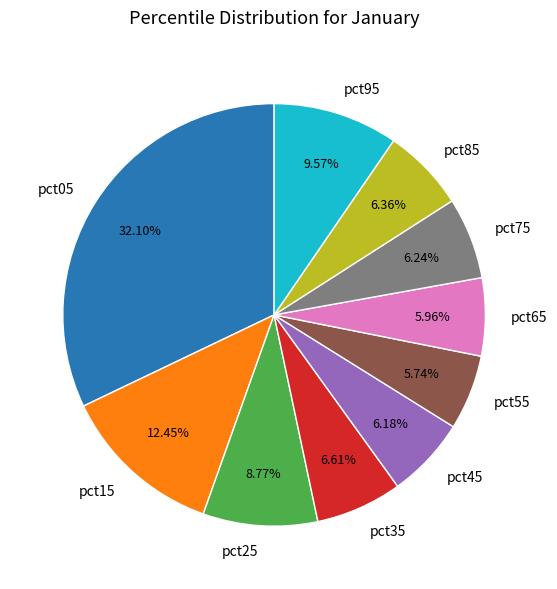

To the nearest percent, what is the combined percentage of pct85 and pct45?

13%